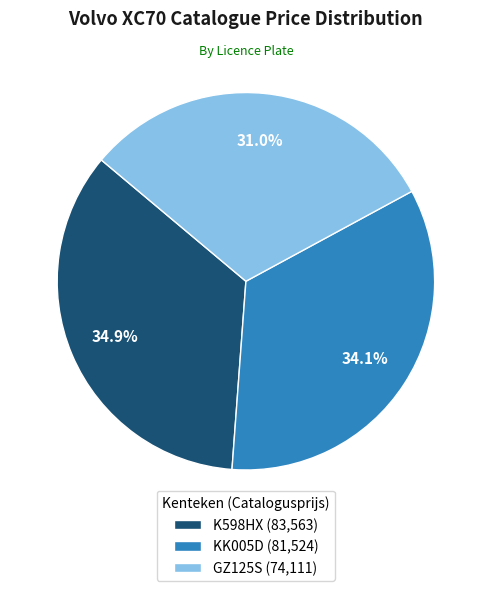

Is there a majority slice in this chart?

No